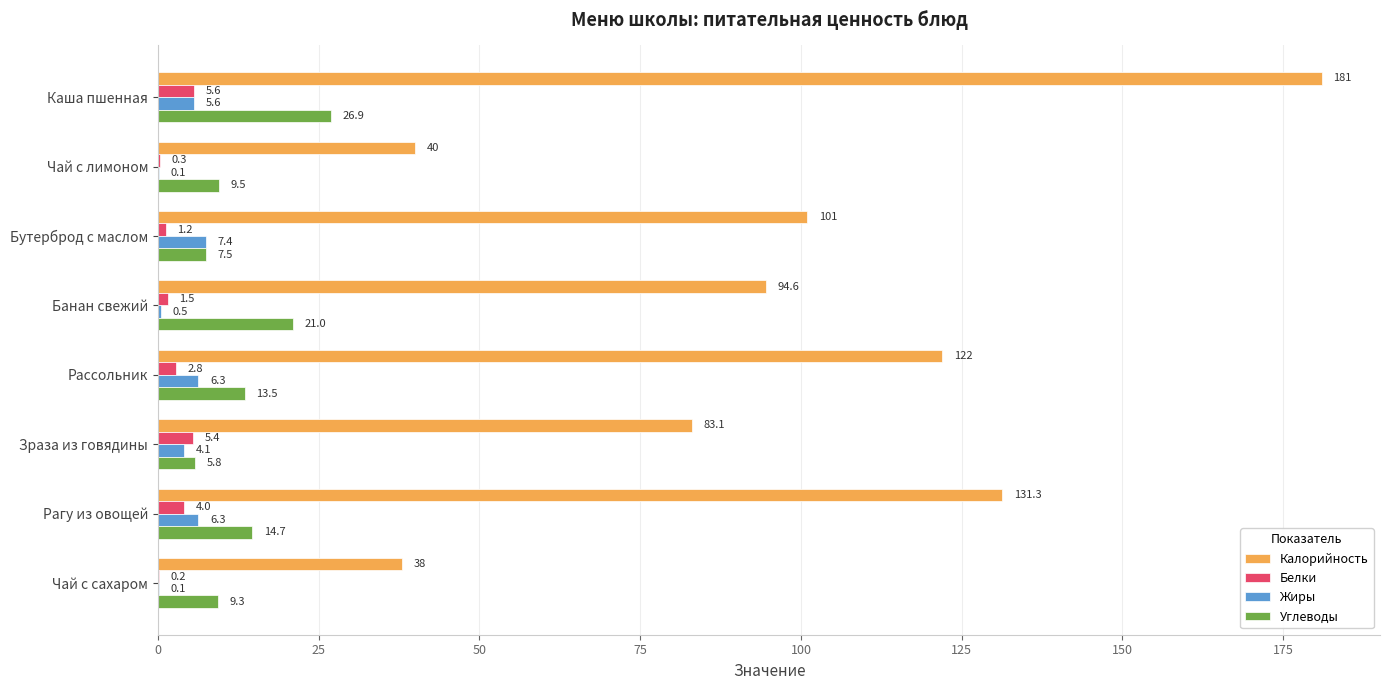

At which label does Жиры reach its peak?

Бутерброд с маслом